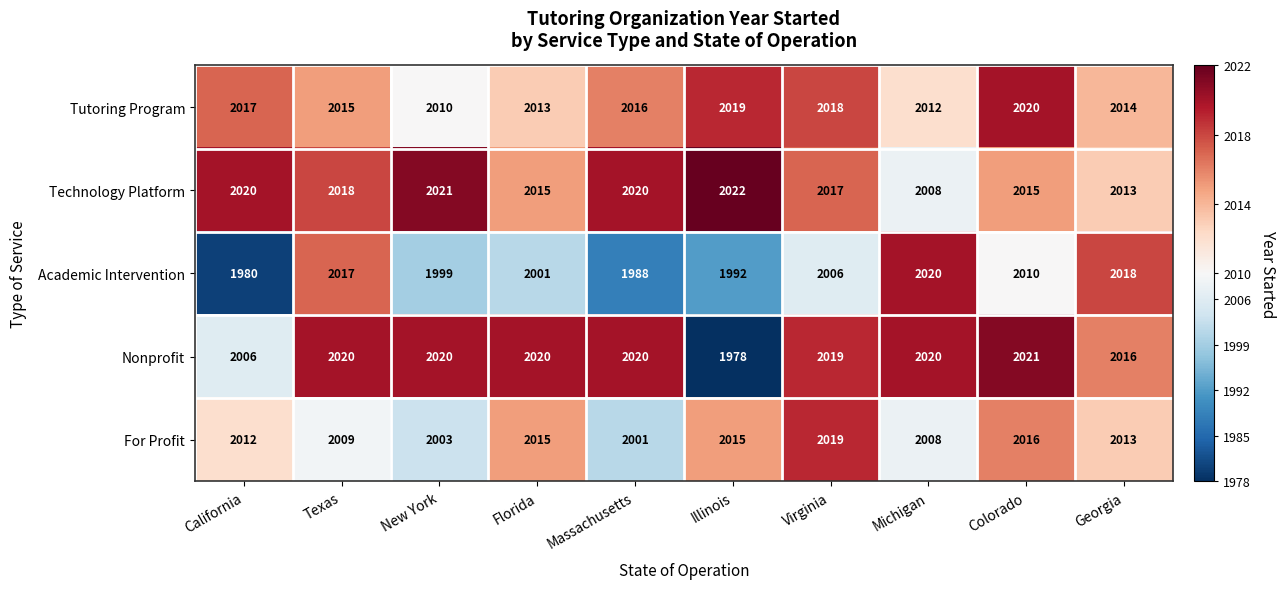

What is the spread (max minus min) of values at Michigan?

12